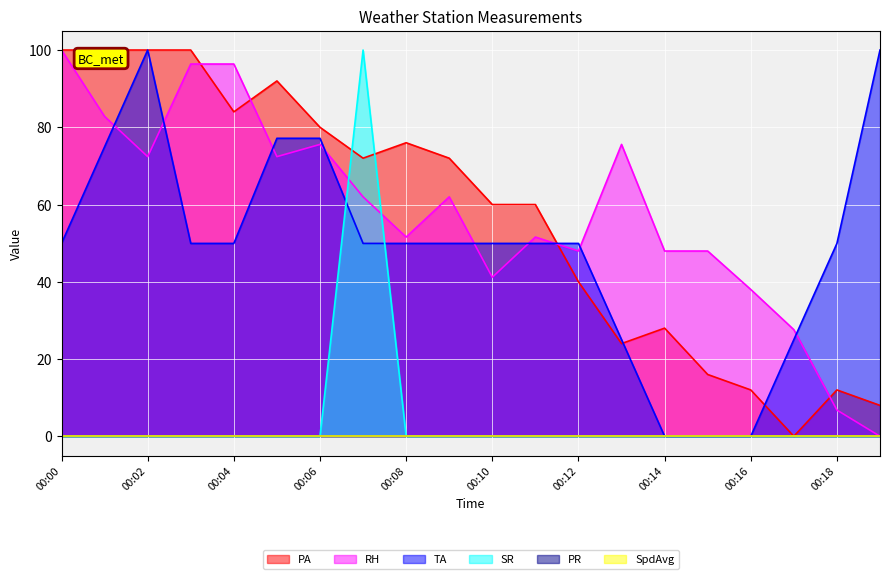

At which category does PA reach its first local valley?

00:04